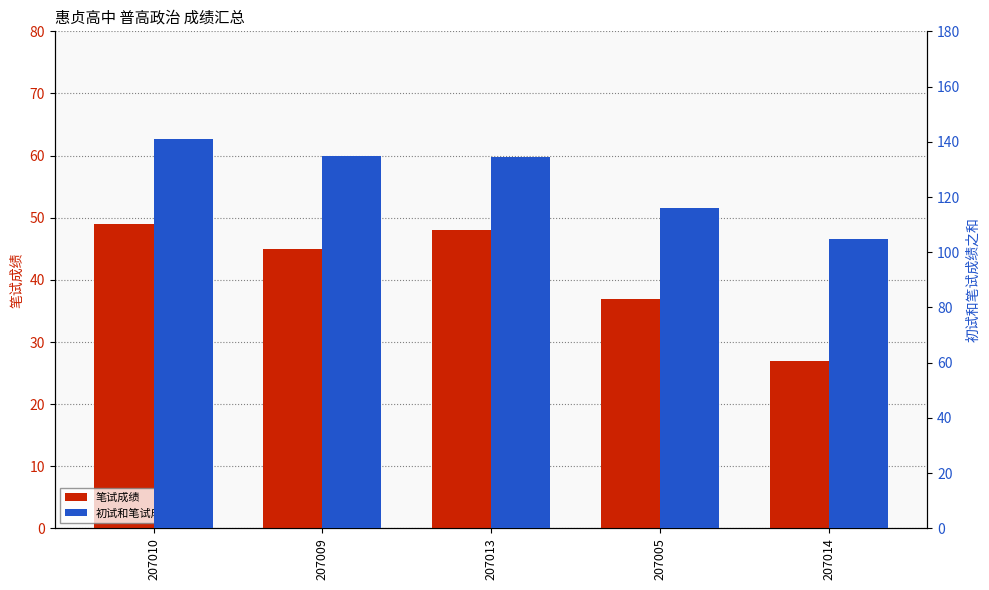

Where does the 笔试成绩 series first go above 45?

207010